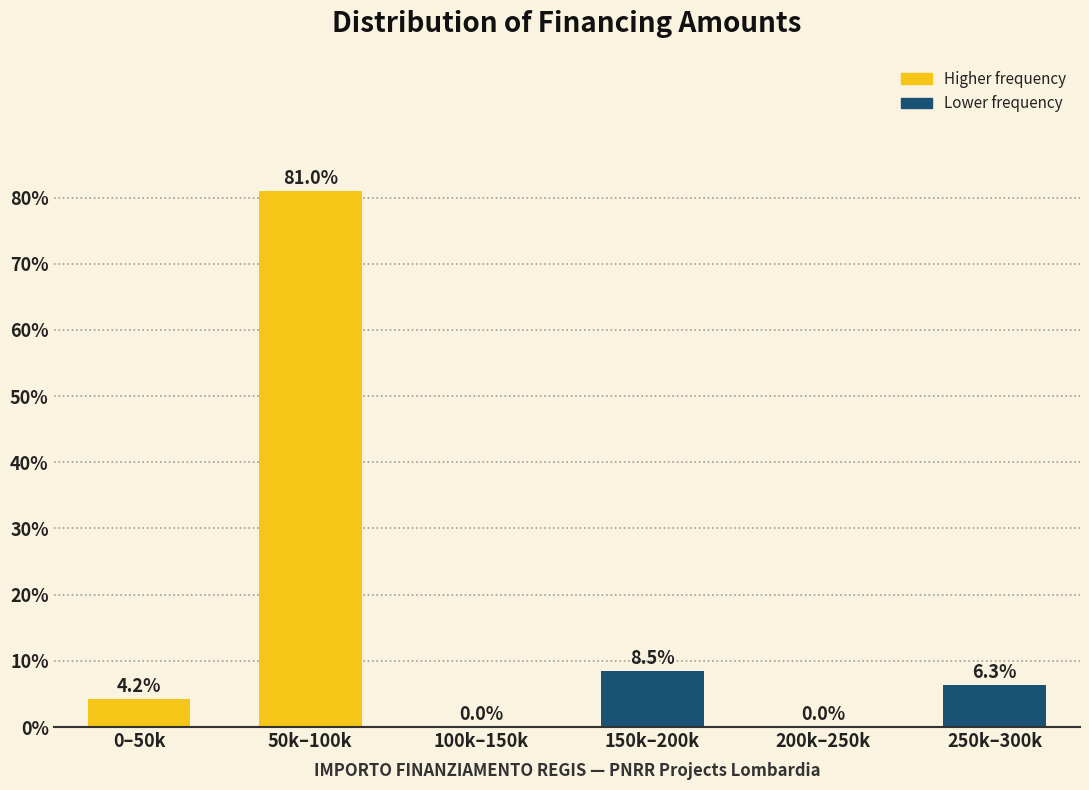

Reading left to right, what are all the values shown in this chart?

0–50k=4.2	50k–100k=81.0	100k–150k=0.0	150k–200k=8.5	200k–250k=0.0	250k–300k=6.3